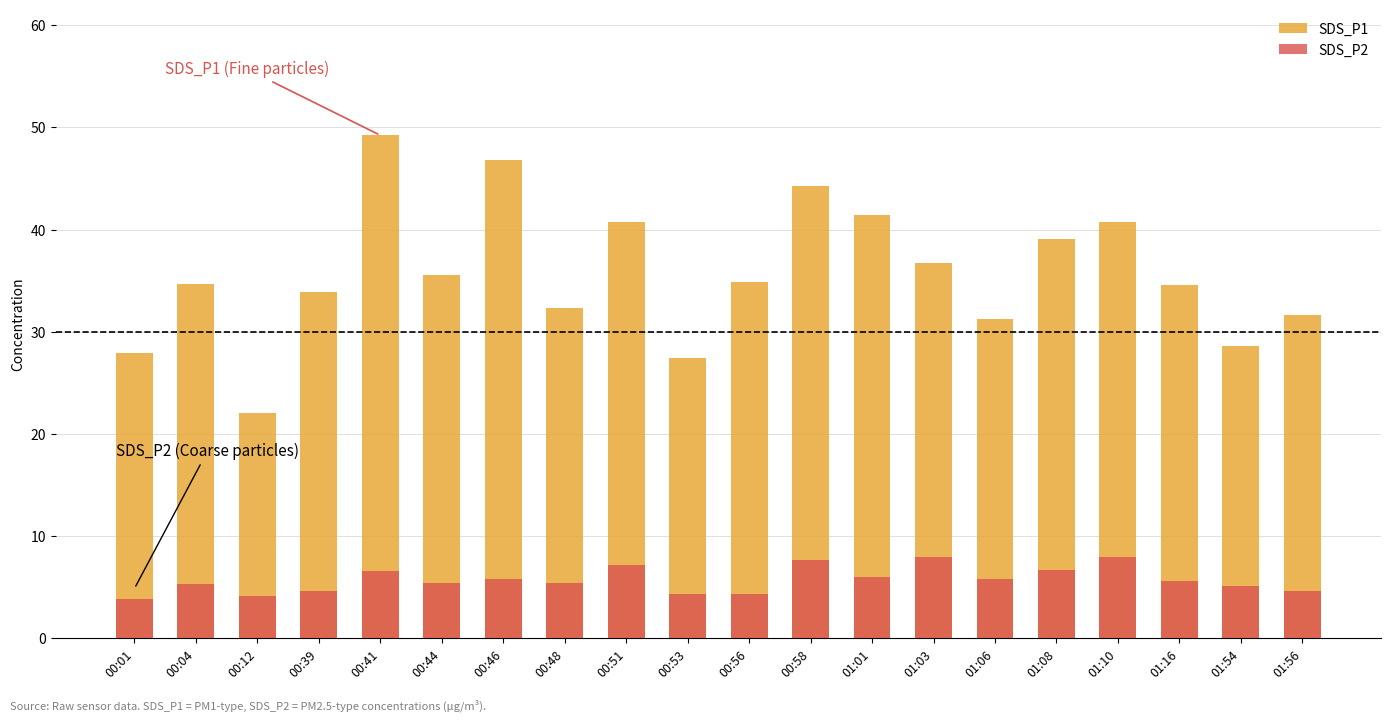

At which label does SDS_P1 first exceed 34?

00:04